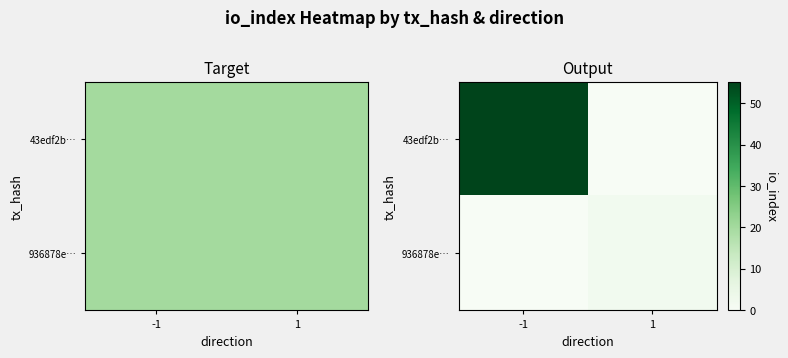

What is the total value across all series at 1?

2